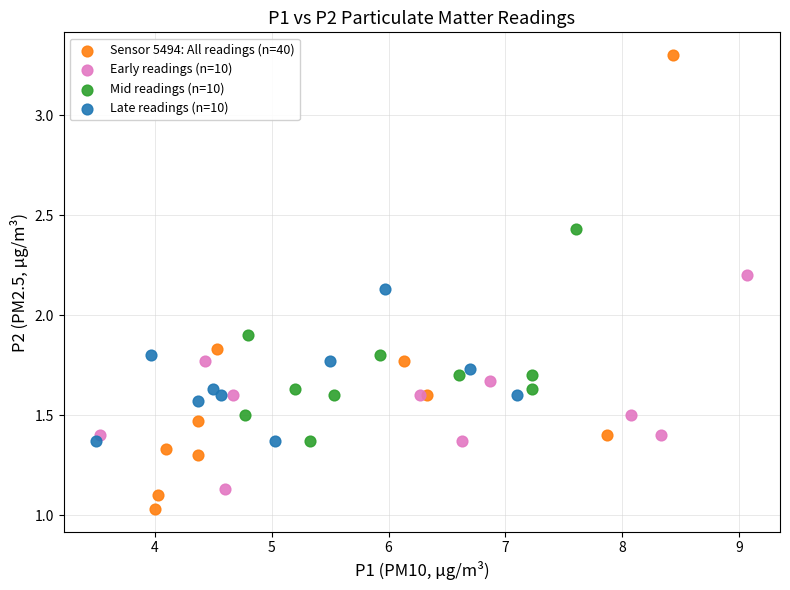

Which series reaches the maximum Y coordinate?

Sensor 5494: All readings (n=40)